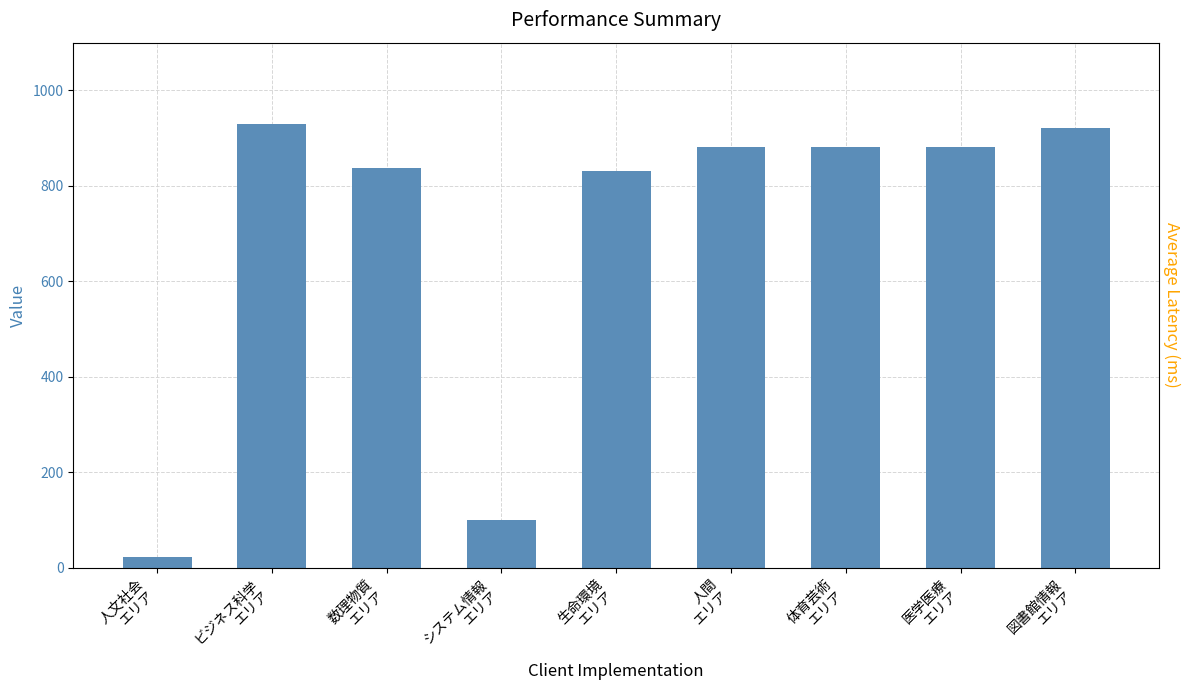

Does the chart contain any negative values?

No